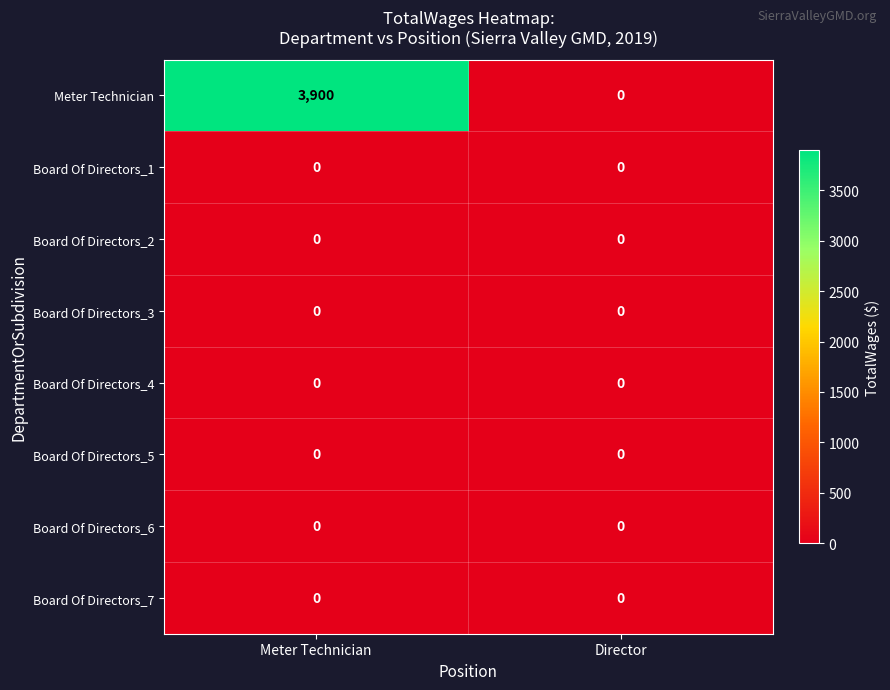

Reading left to right, what are all the values shown in this chart?

Meter Technician: Meter Technician=3900	Director=0
Board Of Directors_1: Meter Technician=0	Director=0
Board Of Directors_2: Meter Technician=0	Director=0
Board Of Directors_3: Meter Technician=0	Director=0
Board Of Directors_4: Meter Technician=0	Director=0
Board Of Directors_5: Meter Technician=0	Director=0
Board Of Directors_6: Meter Technician=0	Director=0
Board Of Directors_7: Meter Technician=0	Director=0